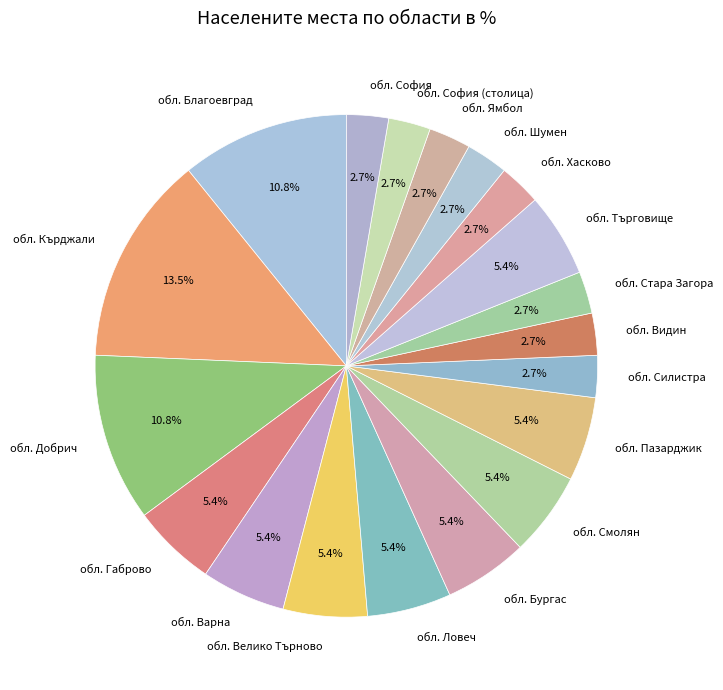

How many slices are in this pie chart?

19